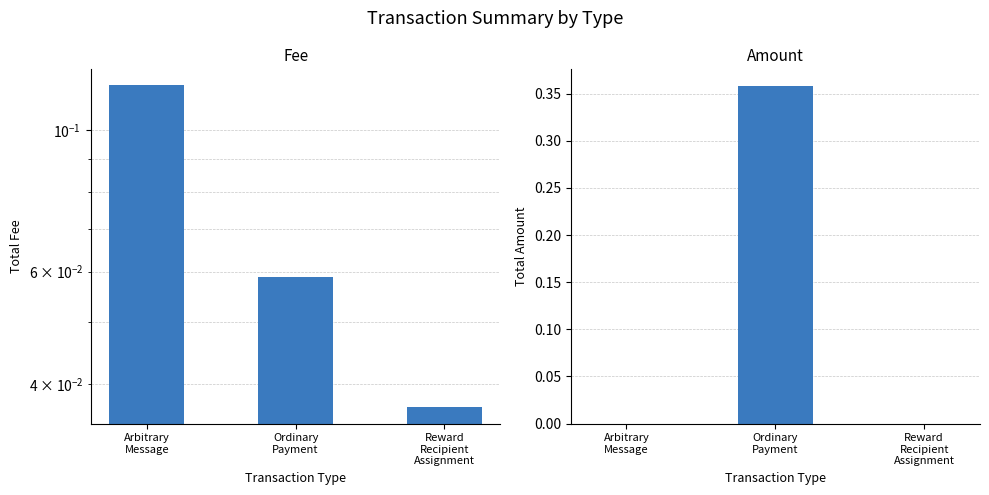

At which category is the sum across all series the highest?

Ordinary
Payment